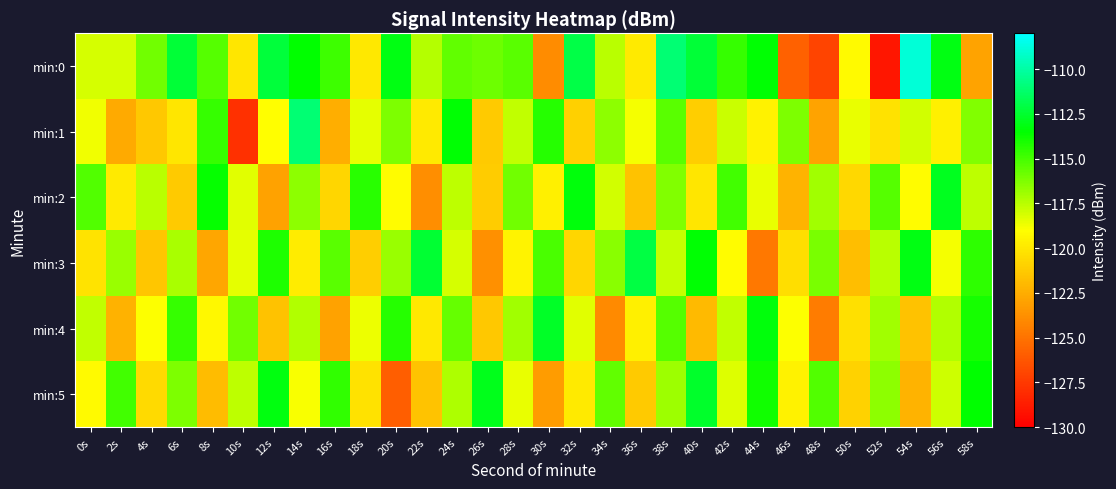

Reading left to right, transcribe all the data shown in this chart.

min:0: 0s=-118.1	2s=-118.1	4s=-116.0	6s=-112.4	8s=-115.3	10s=-120.1	12s=-112.2	14s=-113.5	16s=-114.9	18s=-120.0	20s=-113.1	22s=-117.4	24s=-115.6	26s=-115.8	28s=-115.4	30s=-124.0	32s=-112.0	34s=-117.5	36s=-119.9	38s=-111.1	40s=-112.4	42s=-114.6	44s=-113.5	46s=-125.7	48s=-127.0	50s=-119.2	52s=-129.0	54s=-108.9	56s=-113.1	58s=-122.9
min:1: 0s=-118.7	2s=-122.7	4s=-121.3	6s=-120.0	8s=-114.6	10s=-127.9	12s=-119.0	14s=-111.0	16s=-122.5	18s=-118.4	20s=-116.2	22s=-119.9	24s=-113.5	26s=-121.2	28s=-117.7	30s=-114.3	32s=-121.0	34s=-116.5	36s=-118.8	38s=-115.4	40s=-121.1	42s=-117.9	44s=-119.5	46s=-116.2	48s=-122.9	50s=-118.5	52s=-120.2	54s=-118.0	56s=-119.7	58s=-116.3
min:2: 0s=-115.2	2s=-119.9	4s=-117.5	6s=-121.2	8s=-113.7	10s=-118.3	12s=-123.0	14s=-116.5	16s=-120.8	18s=-114.4	20s=-119.1	22s=-123.9	24s=-117.5	26s=-121.2	28s=-116.0	30s=-119.7	32s=-113.3	34s=-118.0	36s=-121.7	38s=-116.3	40s=-120.1	42s=-114.9	44s=-118.5	46s=-122.2	48s=-117.0	50s=-120.7	52s=-115.3	54s=-119.1	56s=-112.9	58s=-117.5
min:3: 0s=-120.1	2s=-116.8	4s=-121.5	6s=-117.1	8s=-122.8	10s=-118.5	12s=-114.1	14s=-119.8	16s=-115.5	18s=-121.1	20s=-116.8	22s=-112.5	24s=-118.1	26s=-123.8	28s=-119.5	30s=-115.1	32s=-120.8	34s=-116.5	36s=-112.1	38s=-117.8	40s=-113.5	42s=-119.1	44s=-124.8	46s=-120.5	48s=-116.1	50s=-121.8	52s=-117.5	54s=-113.1	56s=-118.8	58s=-114.5
min:4: 0s=-117.7	2s=-122.3	4s=-119.0	6s=-114.7	8s=-119.3	10s=-116.0	12s=-121.7	14s=-117.3	16s=-123.0	18s=-118.7	20s=-114.3	22s=-120.0	24s=-115.7	26s=-121.3	28s=-117.0	30s=-112.7	32s=-118.3	34s=-124.0	36s=-119.7	38s=-115.3	40s=-122.0	42s=-117.7	44s=-113.3	46s=-119.0	48s=-124.7	50s=-120.3	52s=-117.0	54s=-121.7	56s=-117.3	58s=-114.0
min:5: 0s=-119.2	2s=-114.9	4s=-120.6	6s=-116.2	8s=-121.9	10s=-117.6	12s=-113.2	14s=-118.9	16s=-114.6	18s=-120.2	20s=-125.9	22s=-121.6	24s=-117.2	26s=-112.9	28s=-118.6	30s=-123.2	32s=-119.9	34s=-115.6	36s=-121.2	38s=-116.9	40s=-112.6	42s=-118.2	44s=-113.9	46s=-119.6	48s=-115.2	50s=-120.9	52s=-116.6	54s=-122.2	56s=-117.9	58s=-113.6